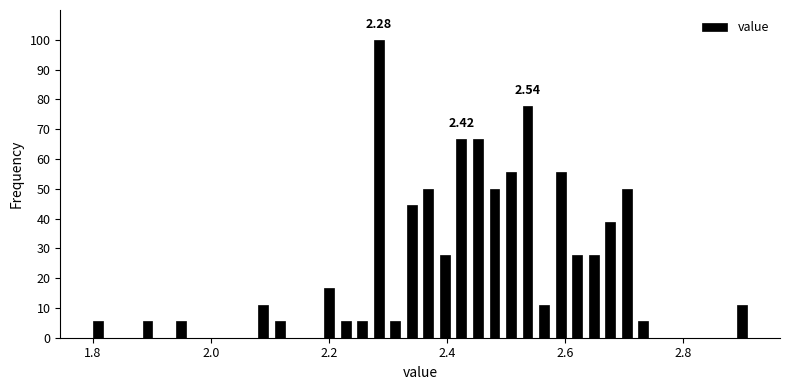

Read against the x-axis, roughly where is the centre of the tallest bar?

2.28